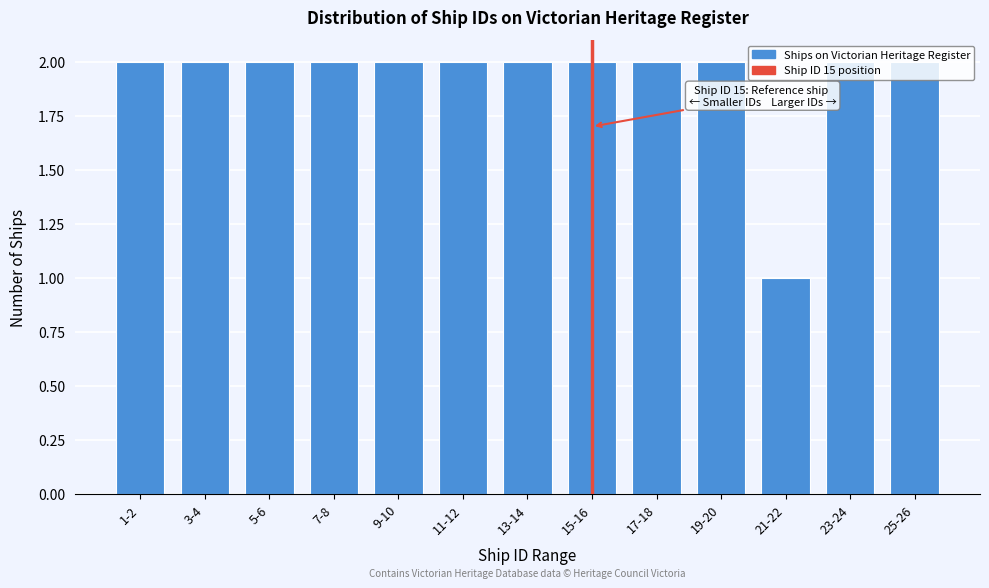

What is the sum of the values at 9-10 and 21-22?

3